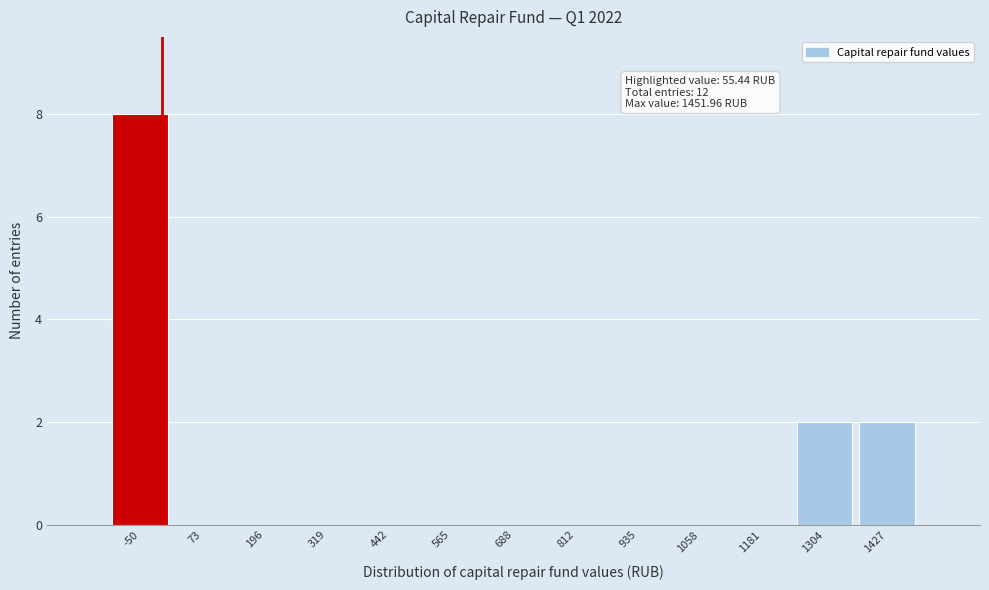

Reading left to right, list all the values displayed in this chart.

-50=8	73=0	196=0	319=0	442=0	565=0	688=0	812=0	935=0	1058=0	1181=0	1304=2	1427=2